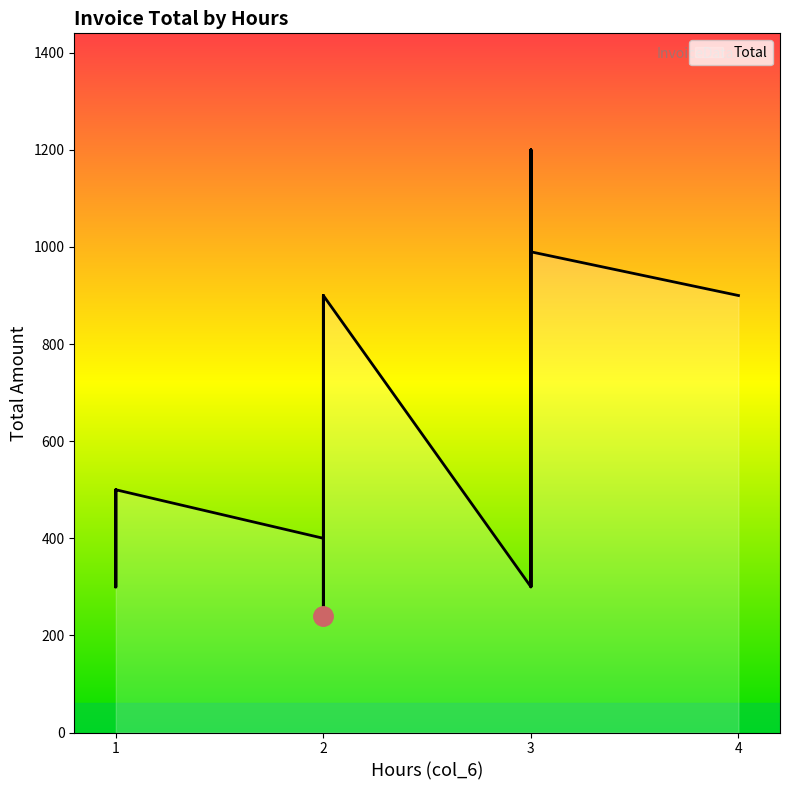

How many lines are shown in the chart?

1